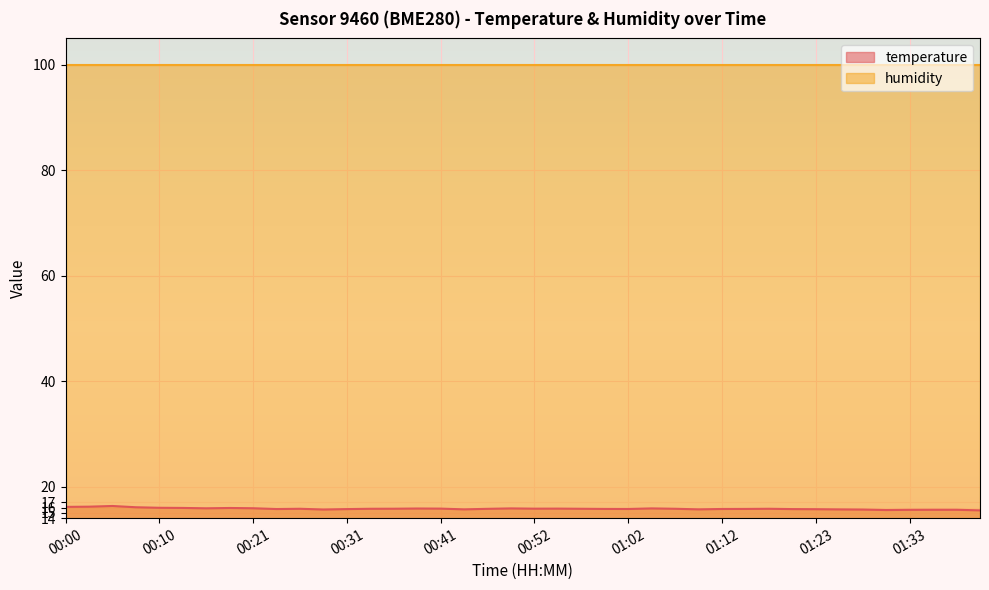

True or false: the data shows 16.1 at 00:00.

True